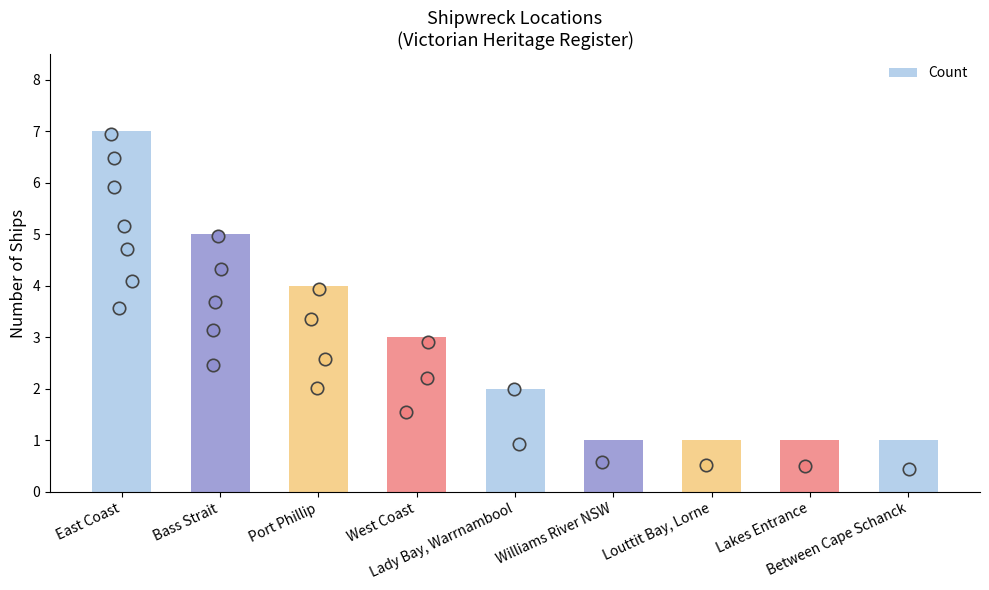

Between Bass Strait and Williams River NSW, which is larger?

Bass Strait